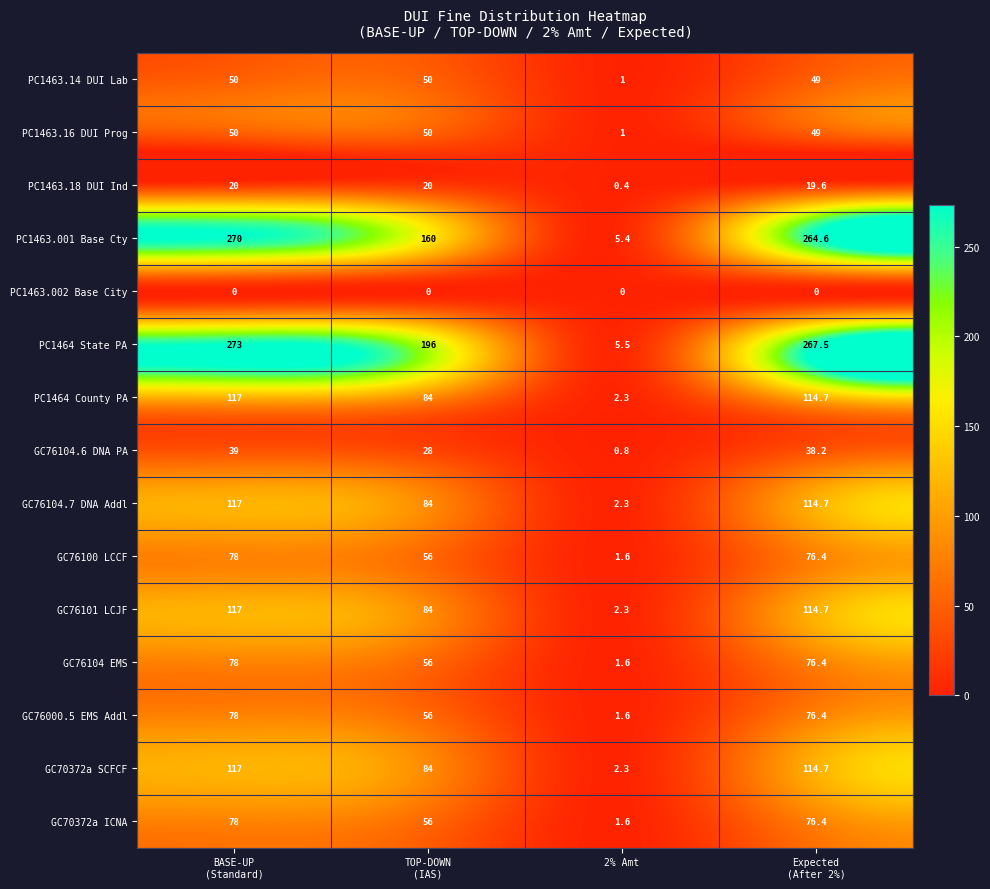

At how many categories does at least one series exceed 90?

3